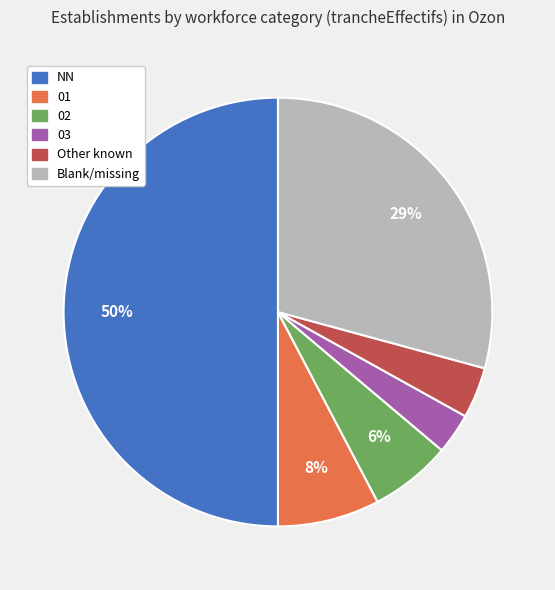

Is Blank/missing the majority of the pie?

No